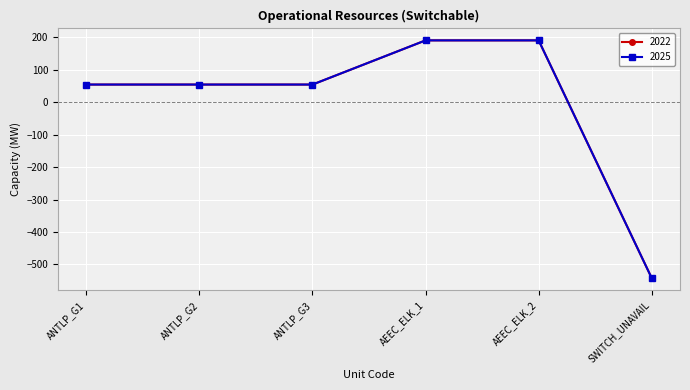

Is this an area chart (filled region under the line)?

No